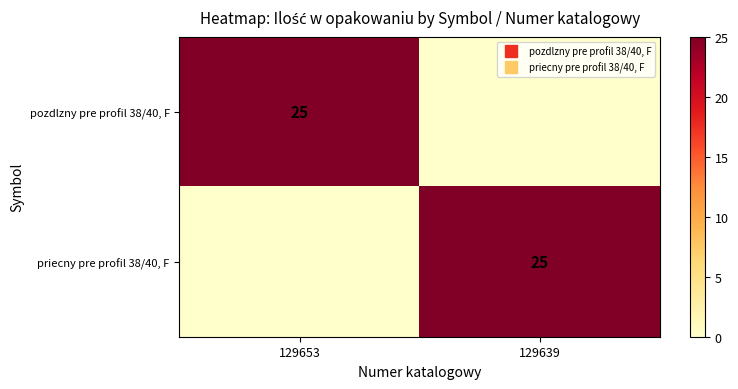

How many data points in pozdlzny pre profil 38/40, F are less than 25?

1